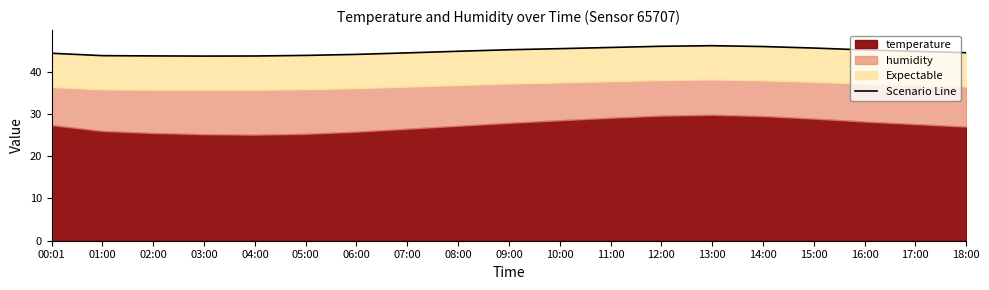

The chart shows a value of 43.7 at 03:00. True or false?

True